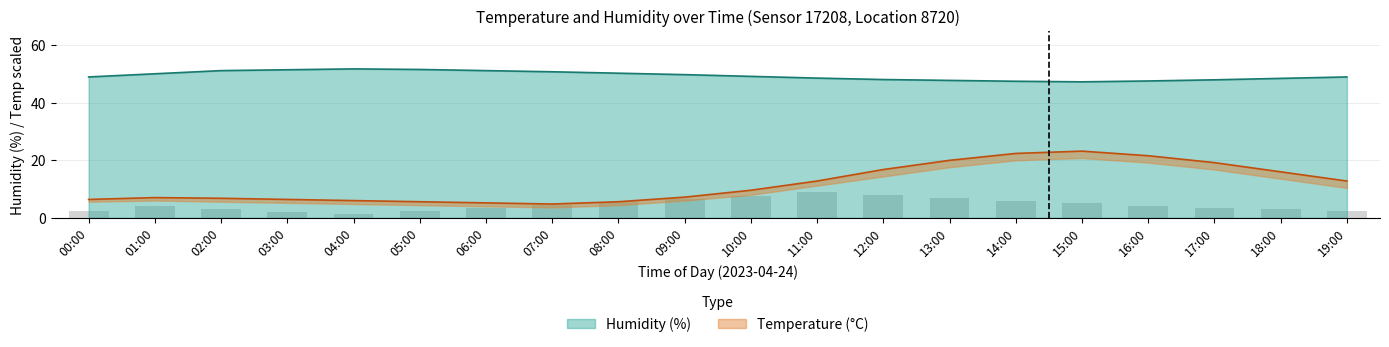

What is the difference between the humidity values at 00:00 and 15:00?

1.7